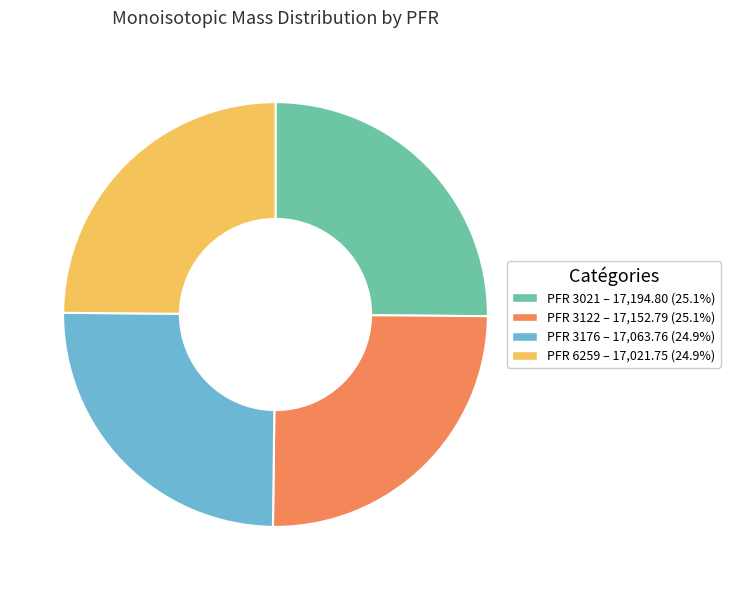

What is the ratio of the value at PFR 6259 – 17,021.75 (24.9%) to the value at PFR 3122 – 17,152.79 (25.1%)?

1.0